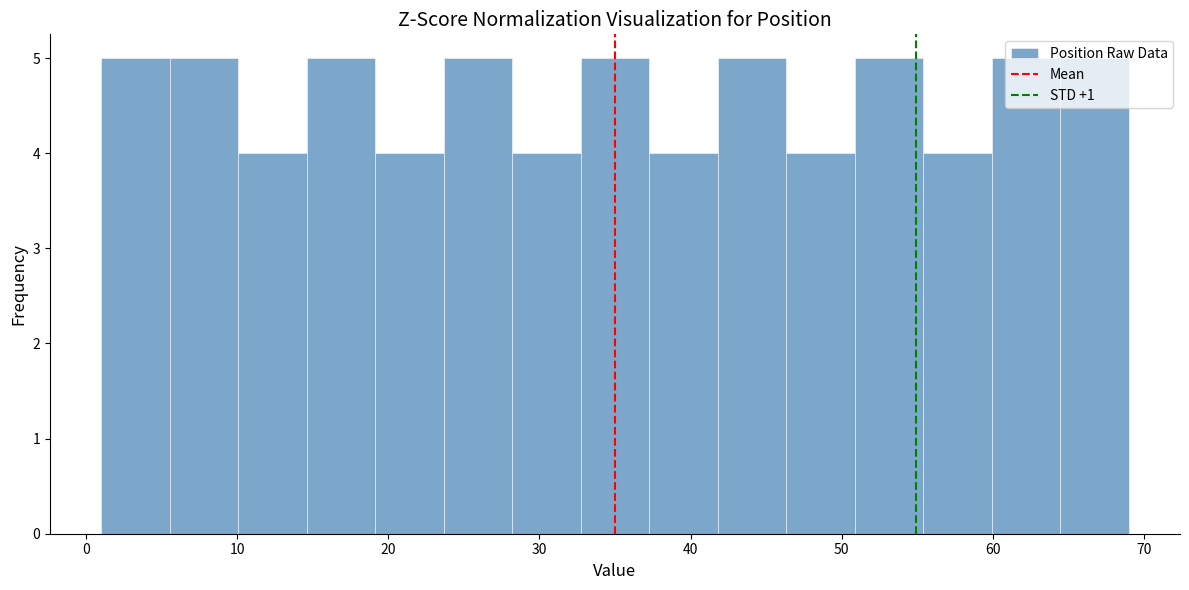

Reading left to right, list every bar in this chart as the range it spans on the x-axis followed by its height. Neither the bar edges nor the heights are printed on the chart, so give them approximately, as read against the axes.

1 to 6: 5
6 to 10: 5
10 to 15: 4
15 to 19: 5
19 to 24: 4
24 to 28: 5
28 to 33: 4
33 to 37: 5
37 to 42: 4
42 to 46: 5
46 to 51: 4
51 to 55: 5
55 to 60: 4
60 to 64: 5
64 to 69: 5